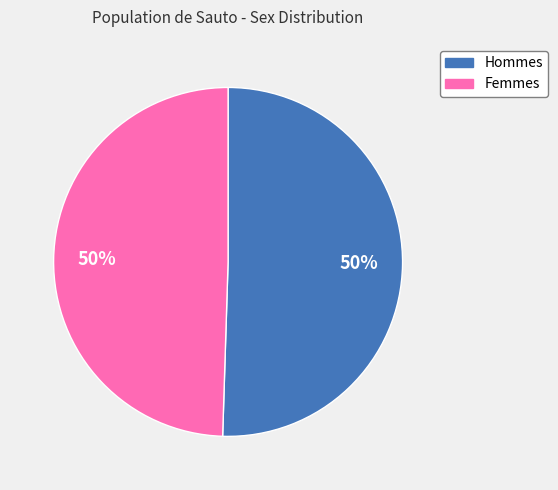

To the nearest percent, what is the average slice percentage?

50%